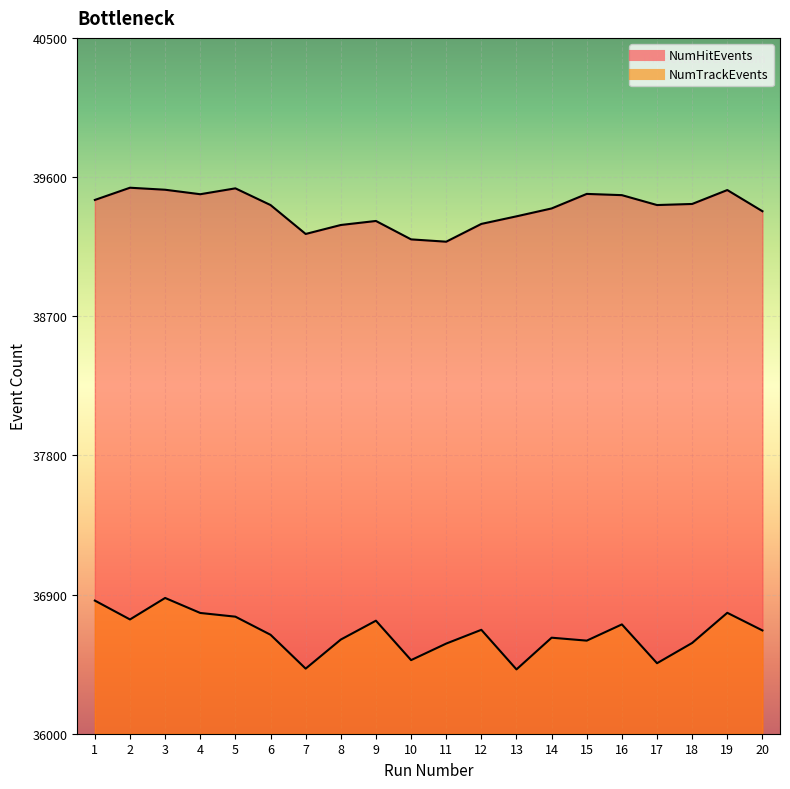

List the series in order of their overall mean, lowest first.

NumTrackEvents, NumHitEvents